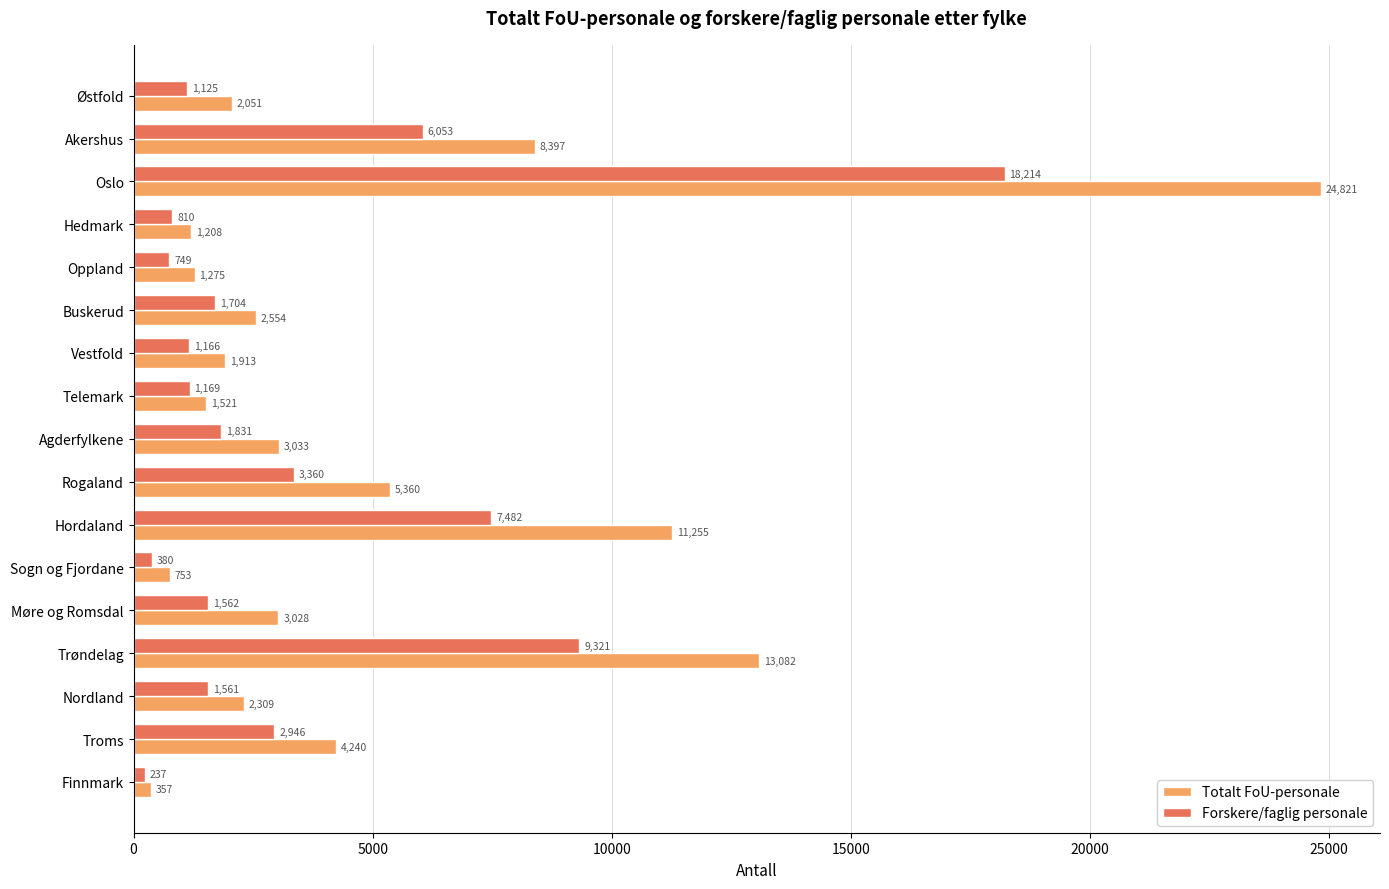

At which category is the sum across all series the highest?

Oslo